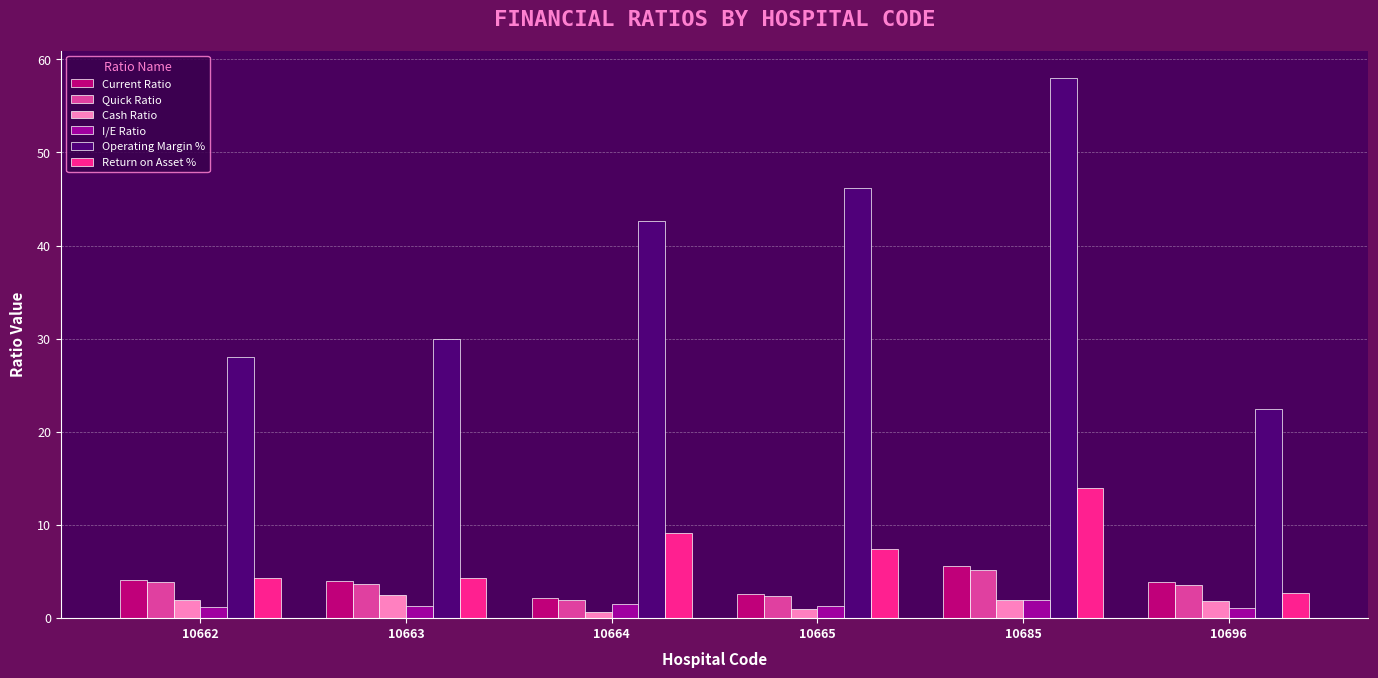

What is the difference between the highest and lowest values at 10685?

56.1